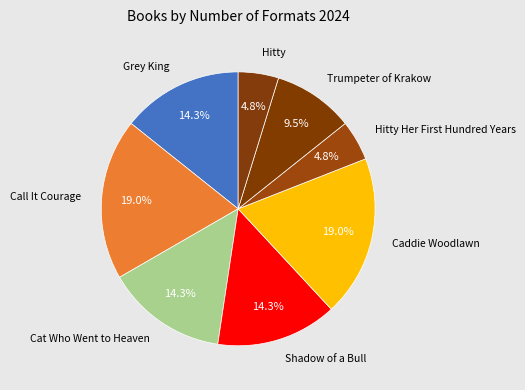

Is there any slice that represents more than half of the pie?

No